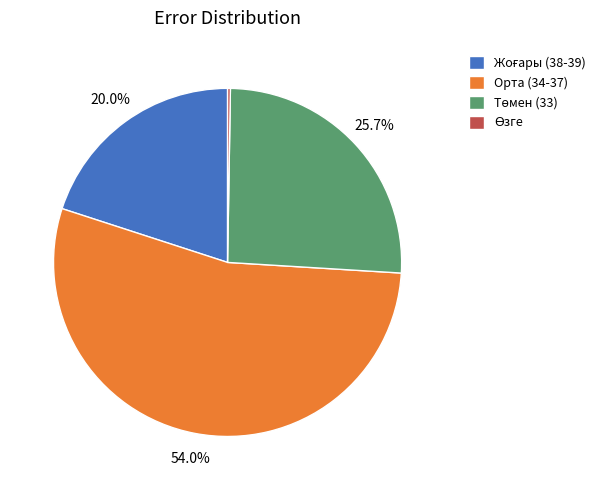

Which category accounts for the majority?

Орта (34-37)